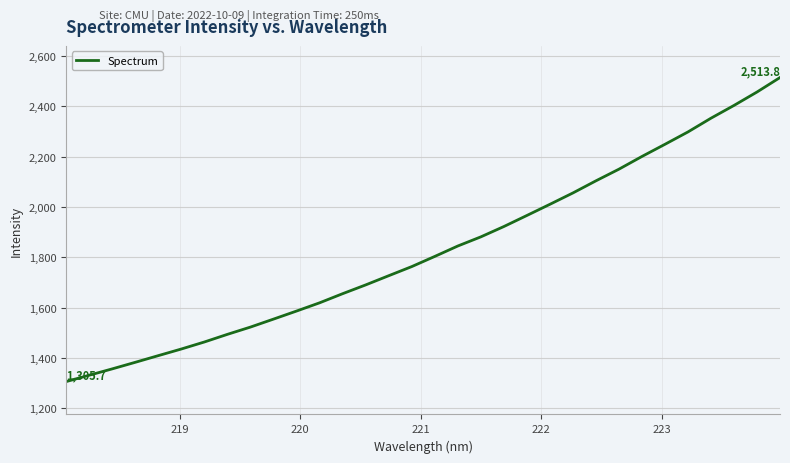

What is the smallest value displayed?

1305.7